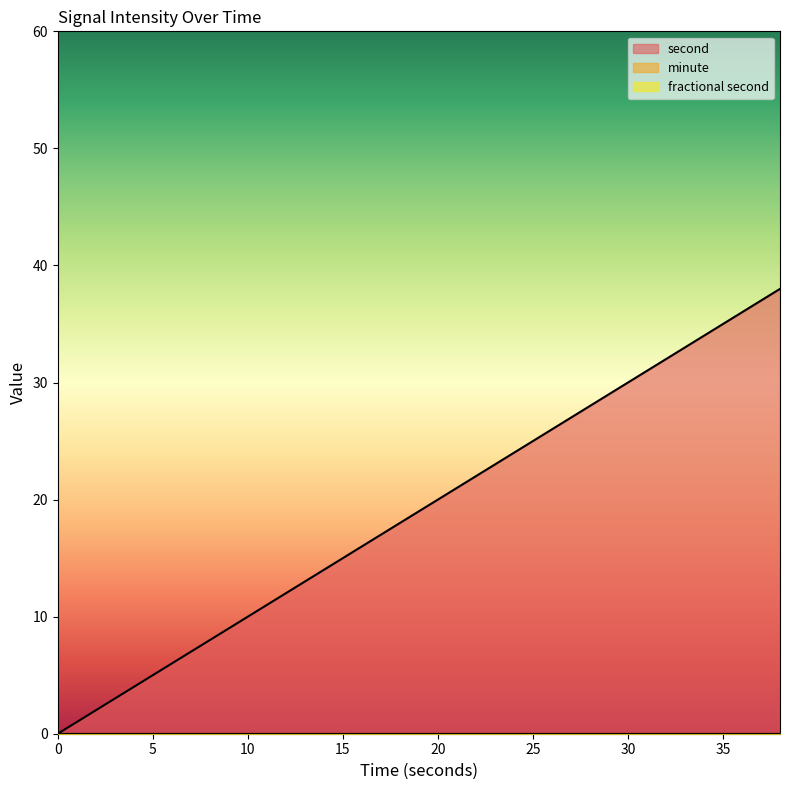

True or false: second has more than 0 interior local peaks.

False